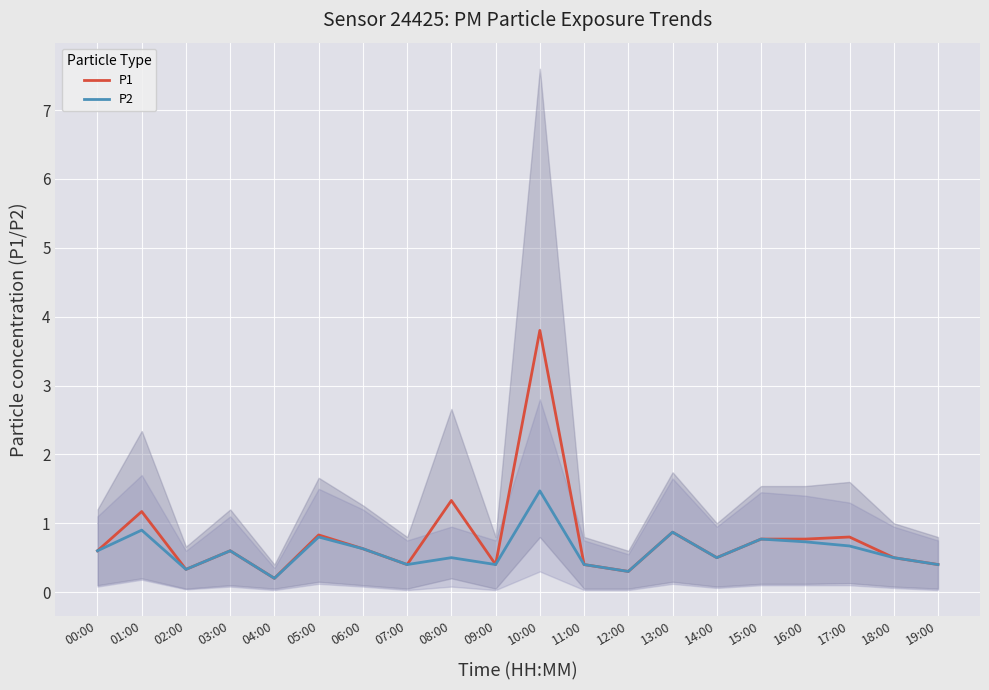

The value of P1 at 05:00 is 0.8. True or false?

True